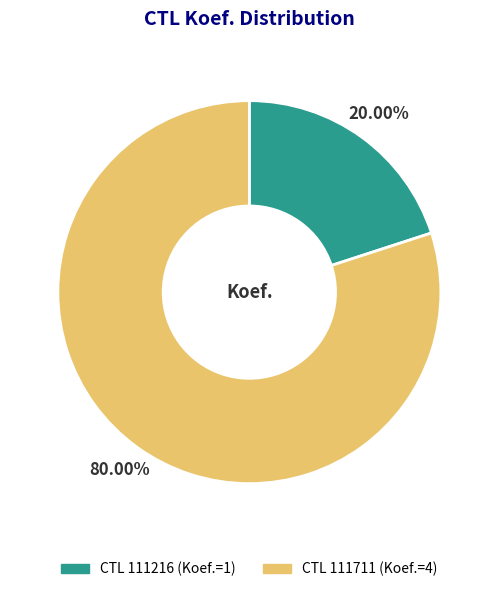

Does any single category account for the majority?

Yes